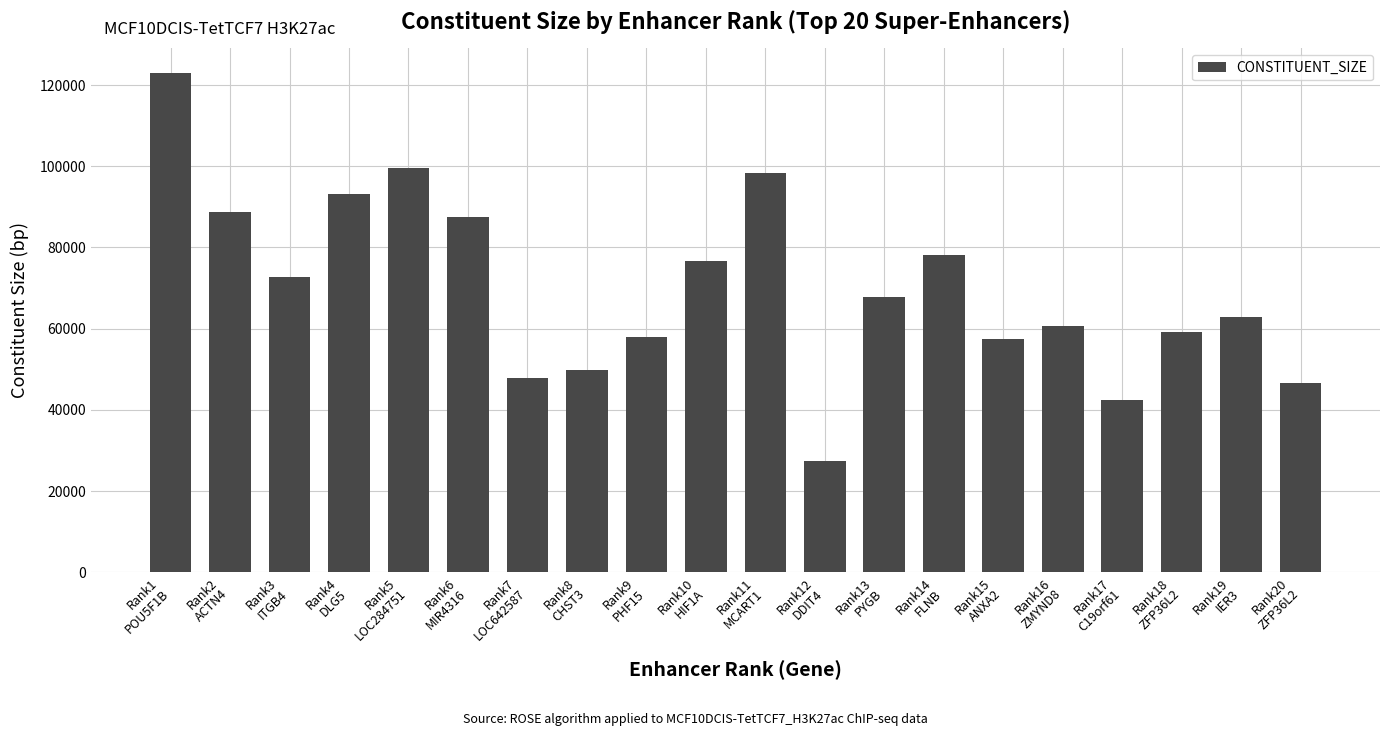

What is the maximum value shown in the chart?

122916